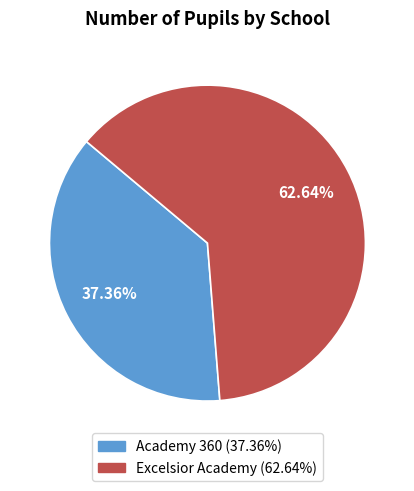

What is the majority slice?

Excelsior Academy